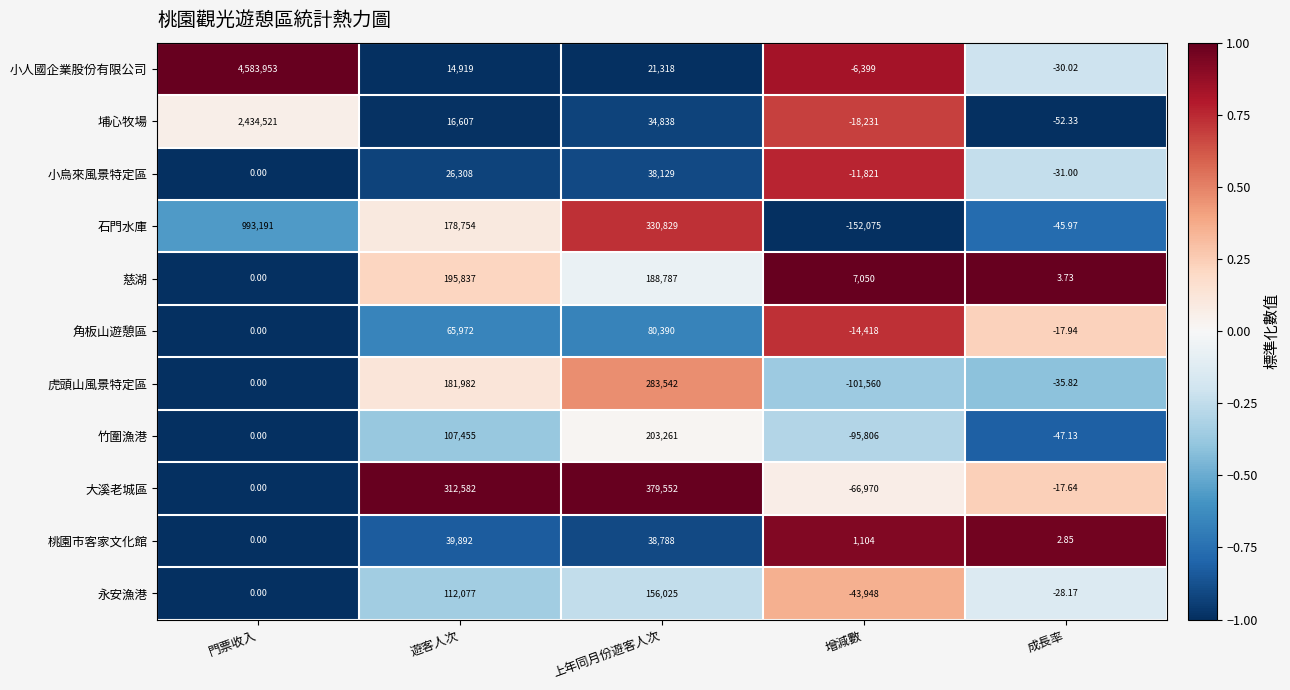

At which label is 石門水庫 closest to 420558?

上年同月份遊客人次